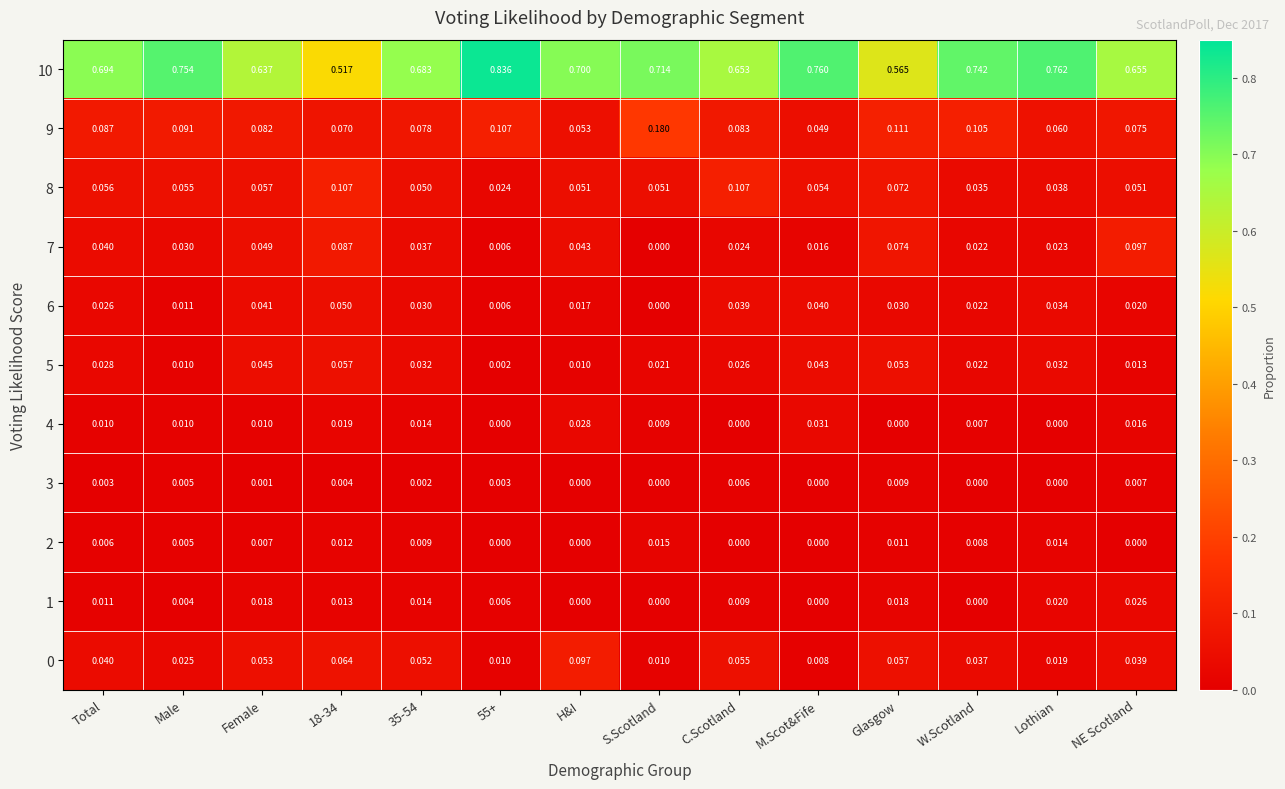

Where is 7 nearest to the value 0?

S.Scotland